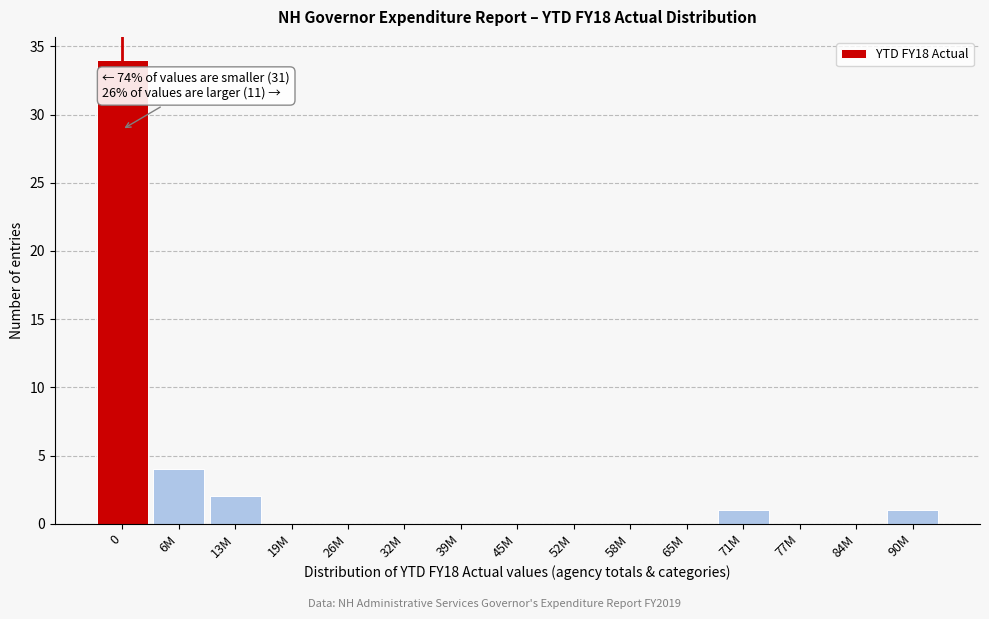

What is the sum of all values?

42